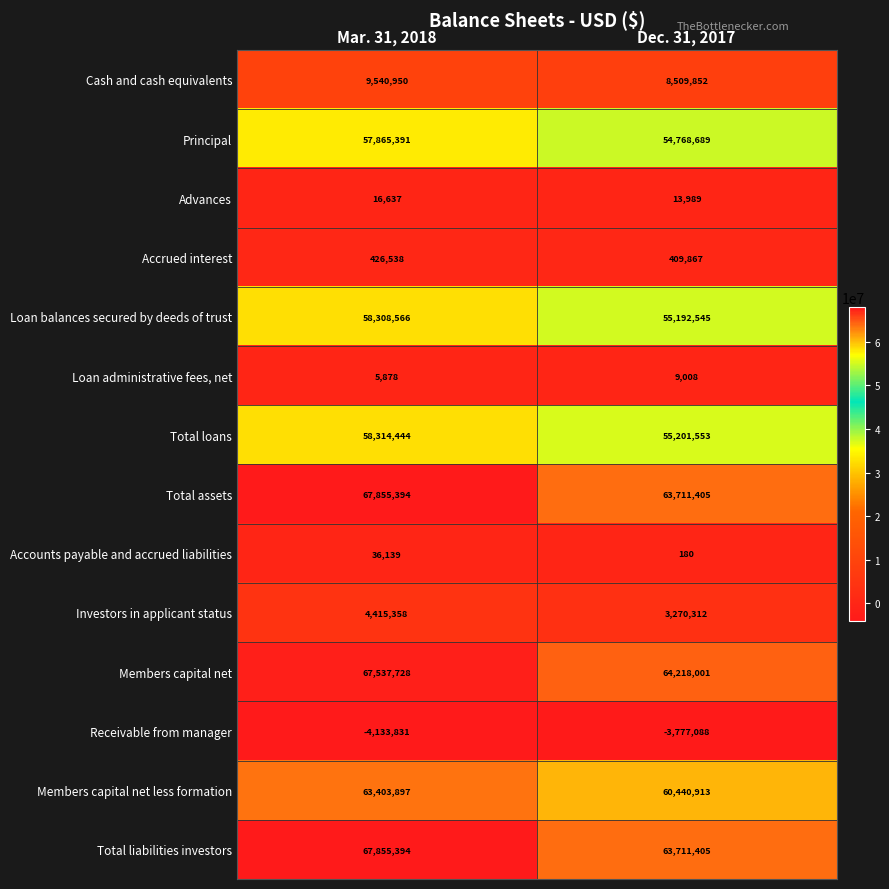

Is it true that Receivable from manager equals -3777088 at Dec. 31, 2017?

True